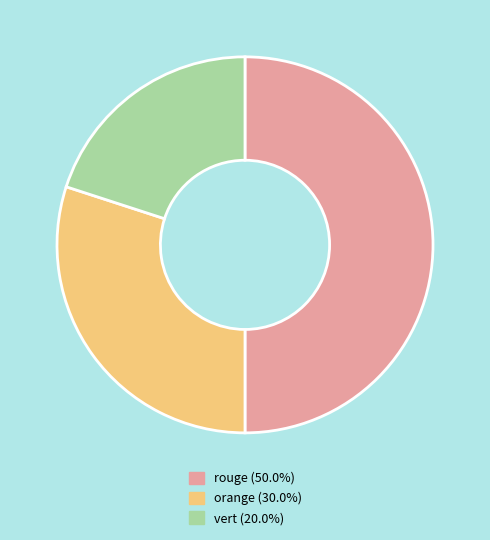

Rank the categories by value from highest to lowest.

rouge, orange, vert